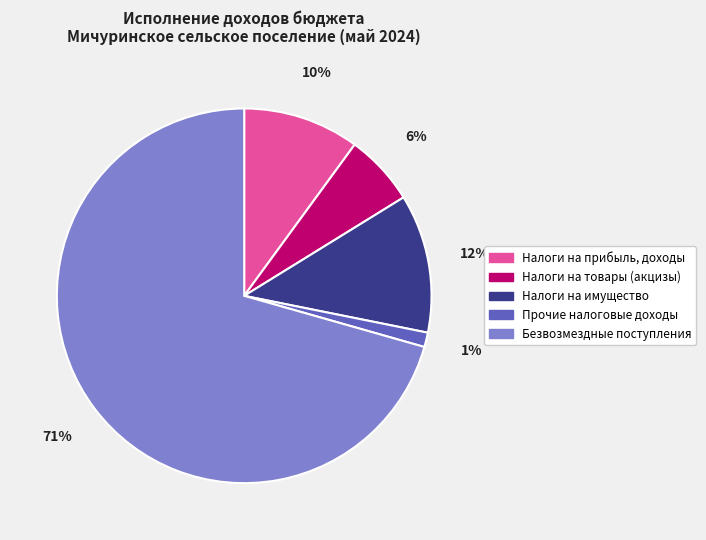

How many slices are in this pie chart?

5